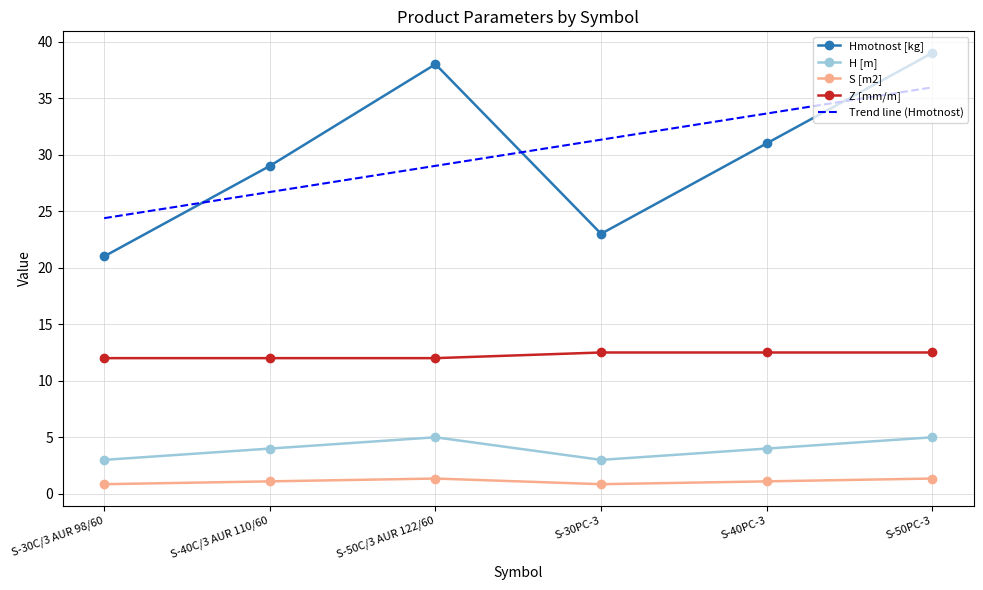

What is the sum of the H [m] values at S-40PC-3 and S-30PC-3?

7.0